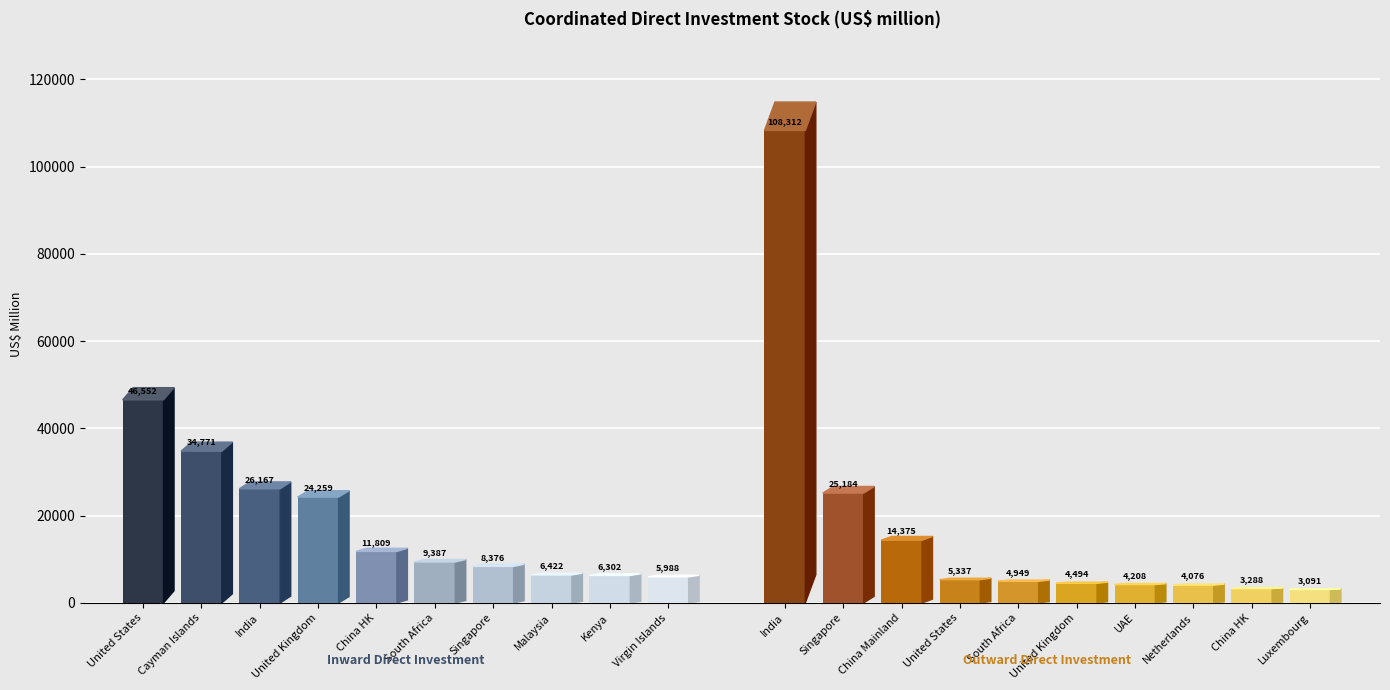

What is the sum of the Outward values at 1 and 6?

29392